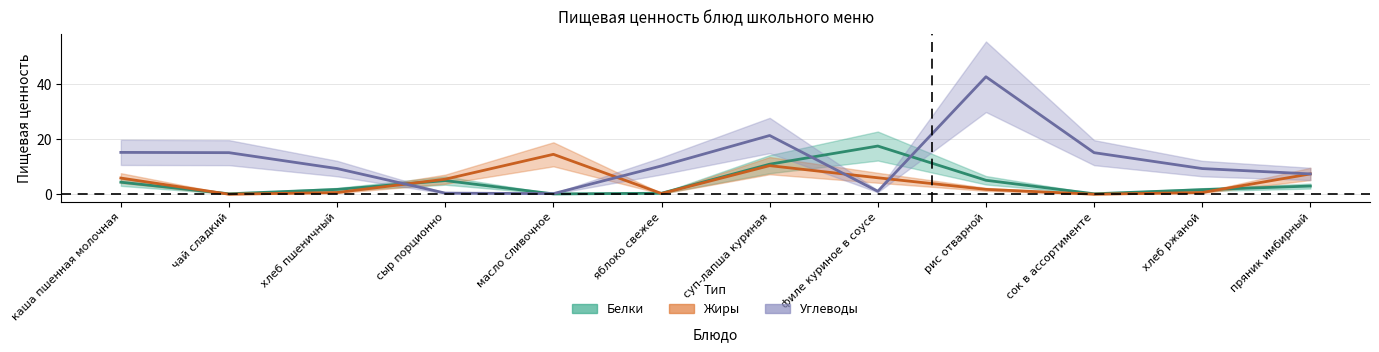

Which series has the largest total across all categories?

Углеводы